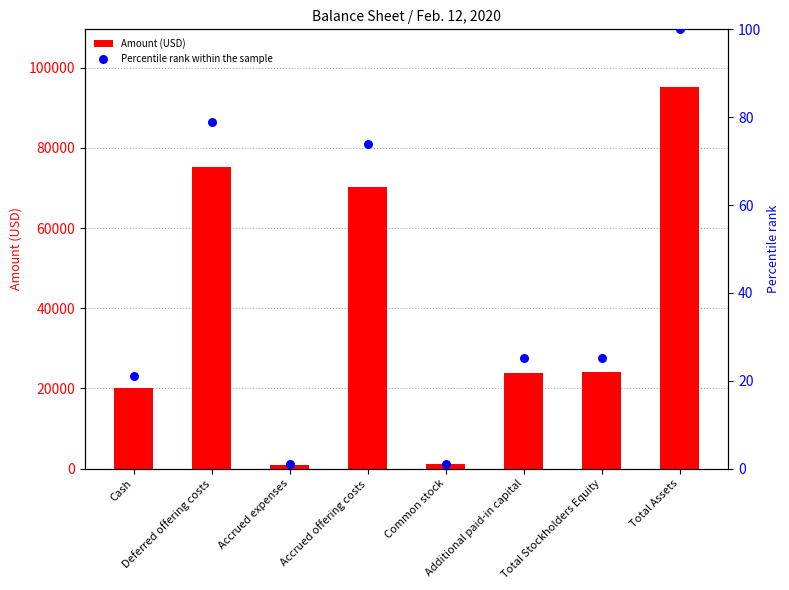

At which category is the sum across all series the highest?

Total Assets